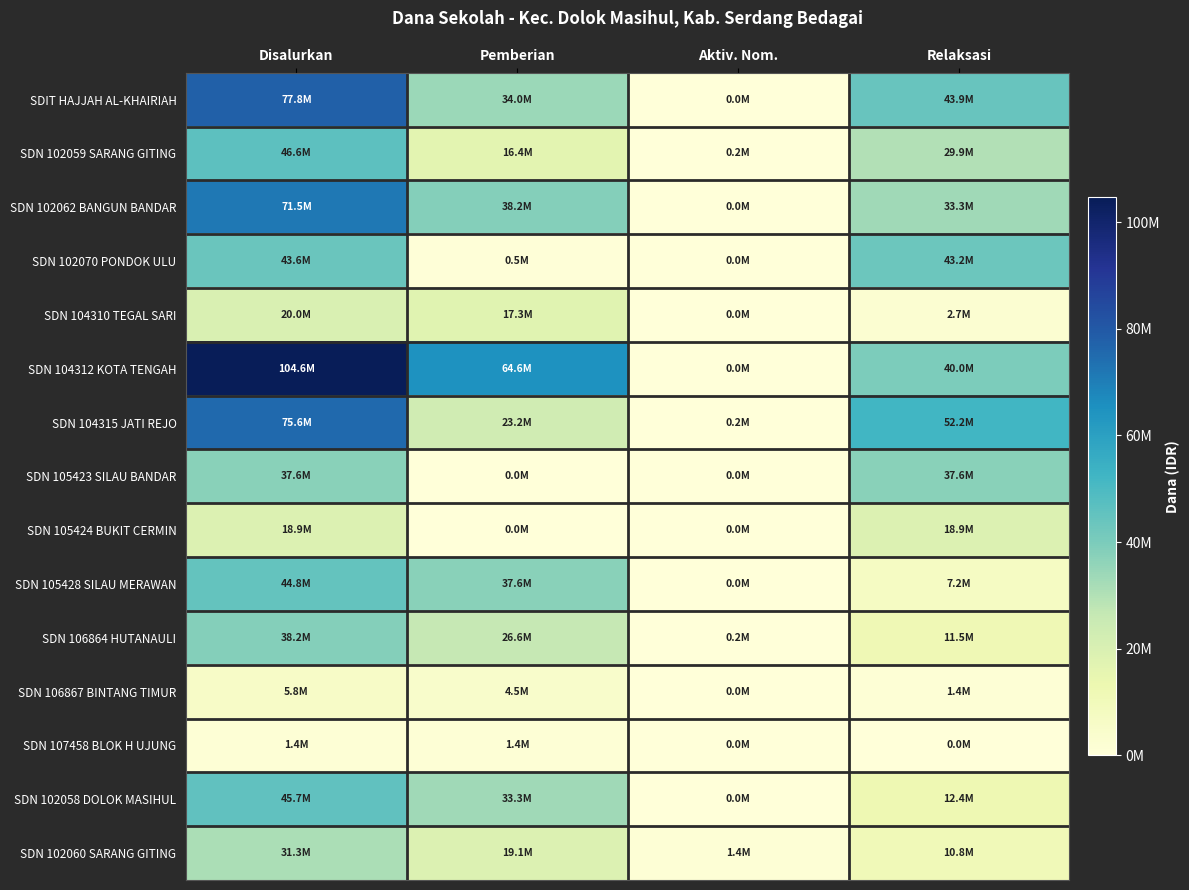

Between Disalurkan and Aktiv. Nom., which is larger?

Disalurkan